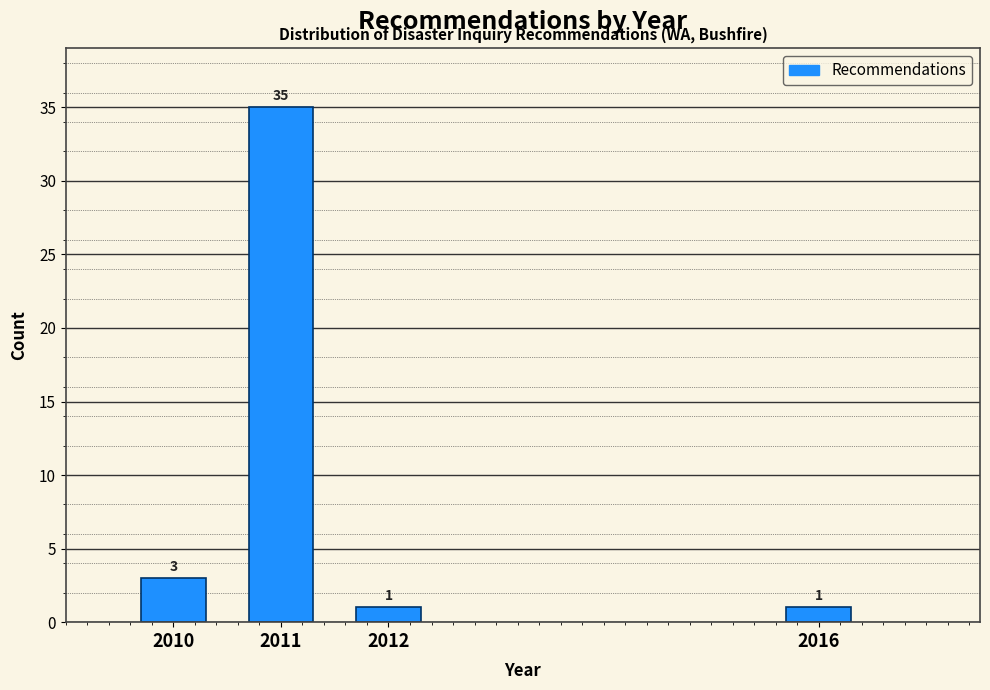

Reading left to right, extract all data points from this chart.

3	35	1	1